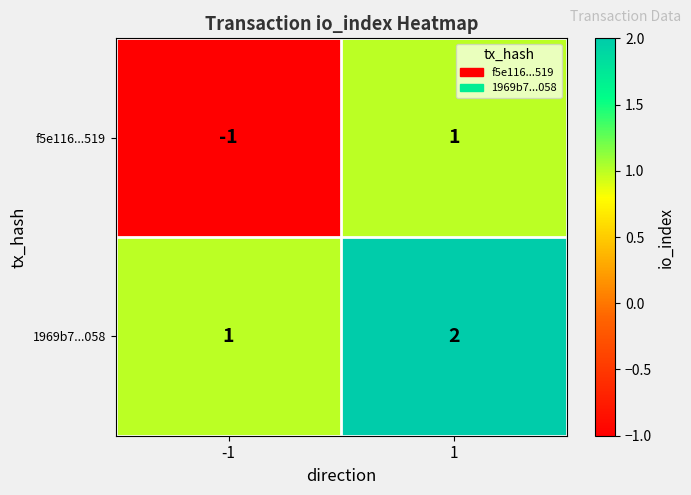

Rank the series at 1 from lowest to highest value.

f5e116...519, 1969b7...058